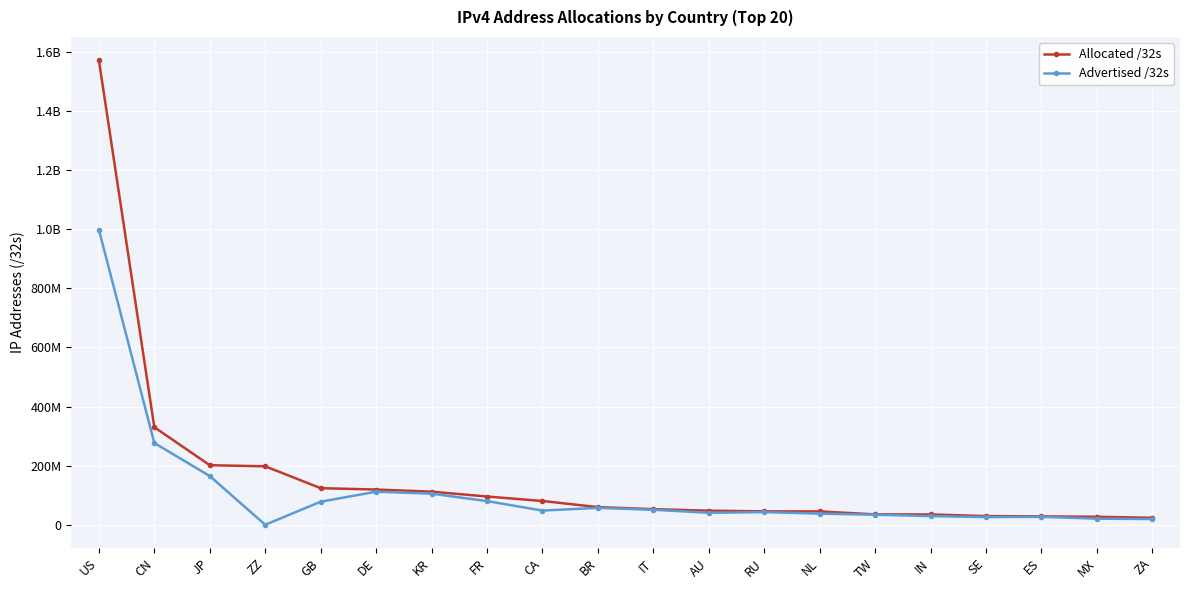

What are all the series names shown in the legend?

Allocated /32s, Advertised /32s